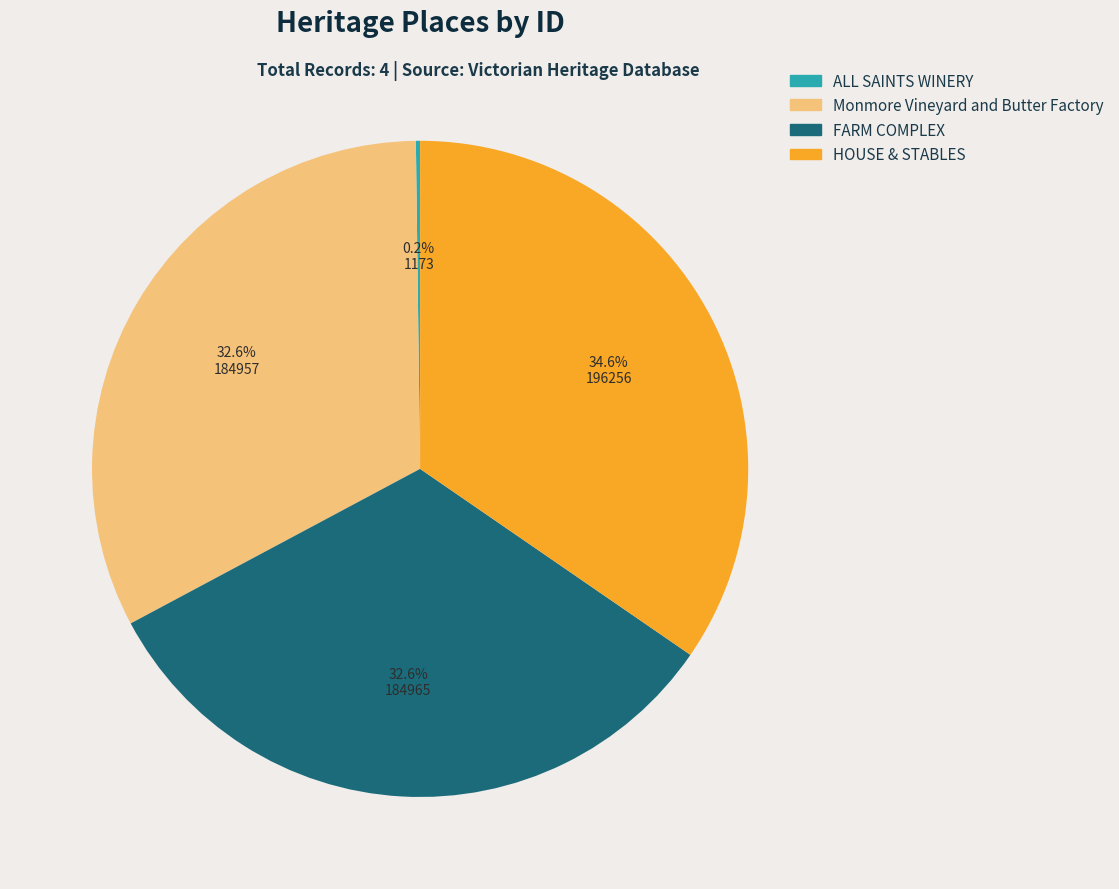

What is the total percentage of Monmore Vineyard and Butter Factory and FARM COMPLEX?

65.2%